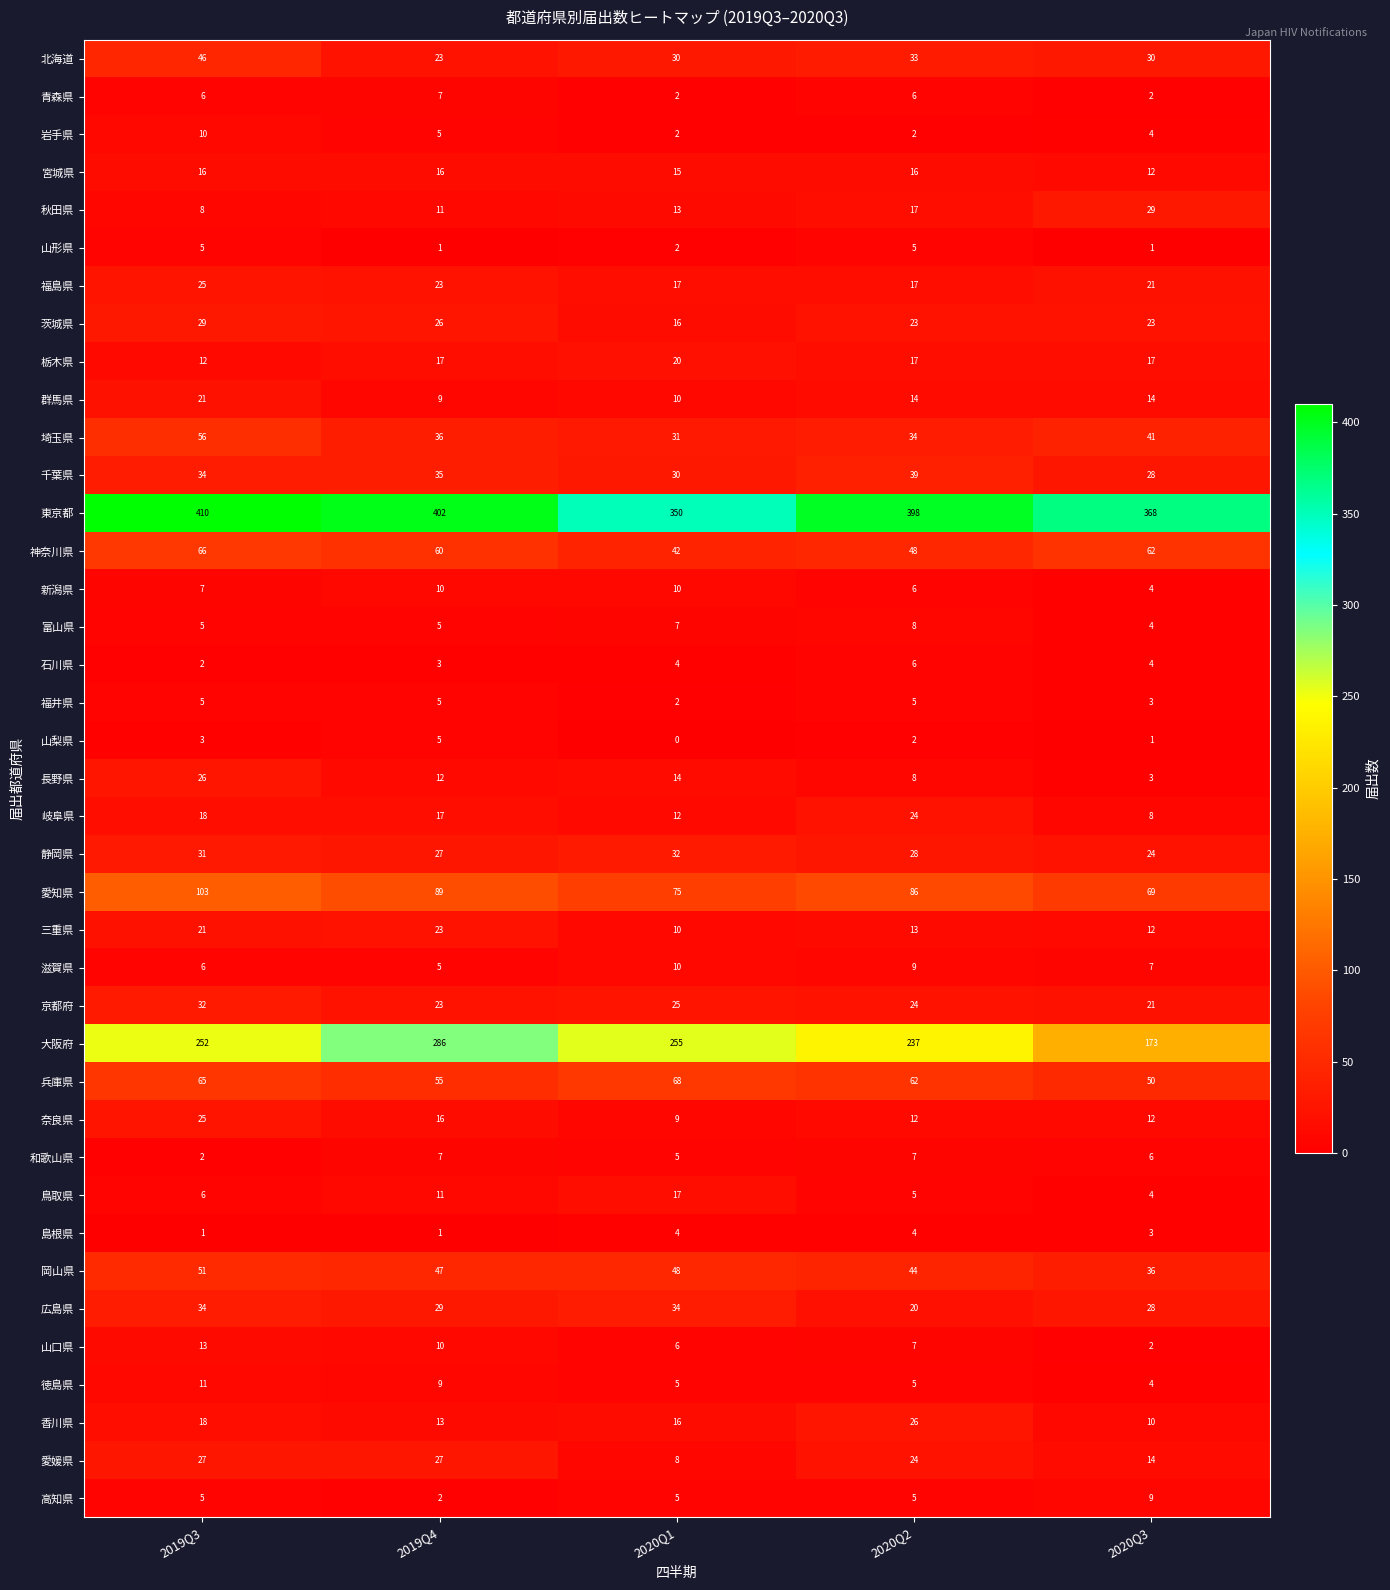

What is the average value of the 香川県 series?

17